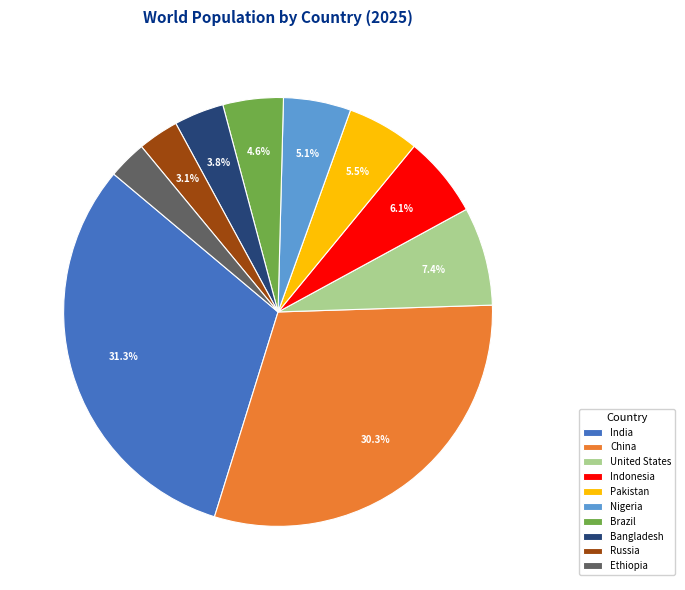

Which category has the biggest portion of the pie?

India